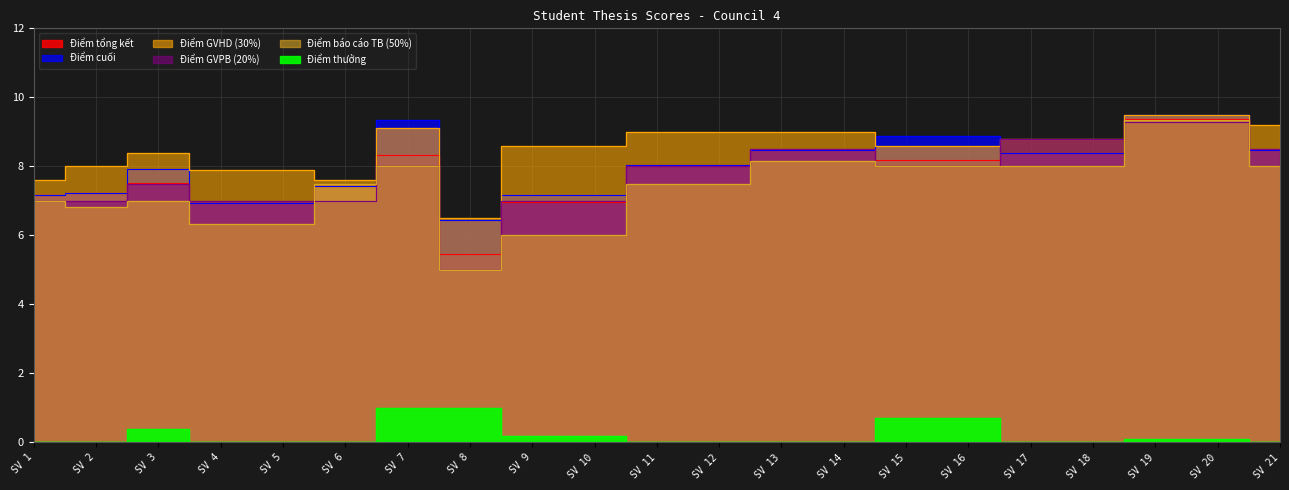

Which series has the widest spread of values?

Điểm báo cáo TB (50%)